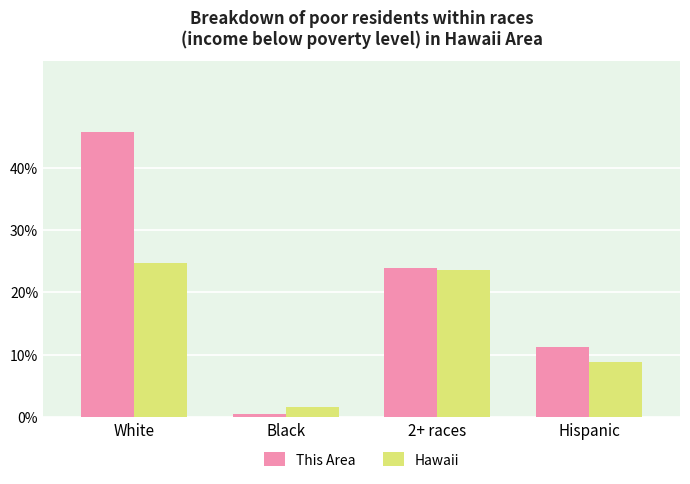

The value of This Area at White is 79.2. True or false?

False